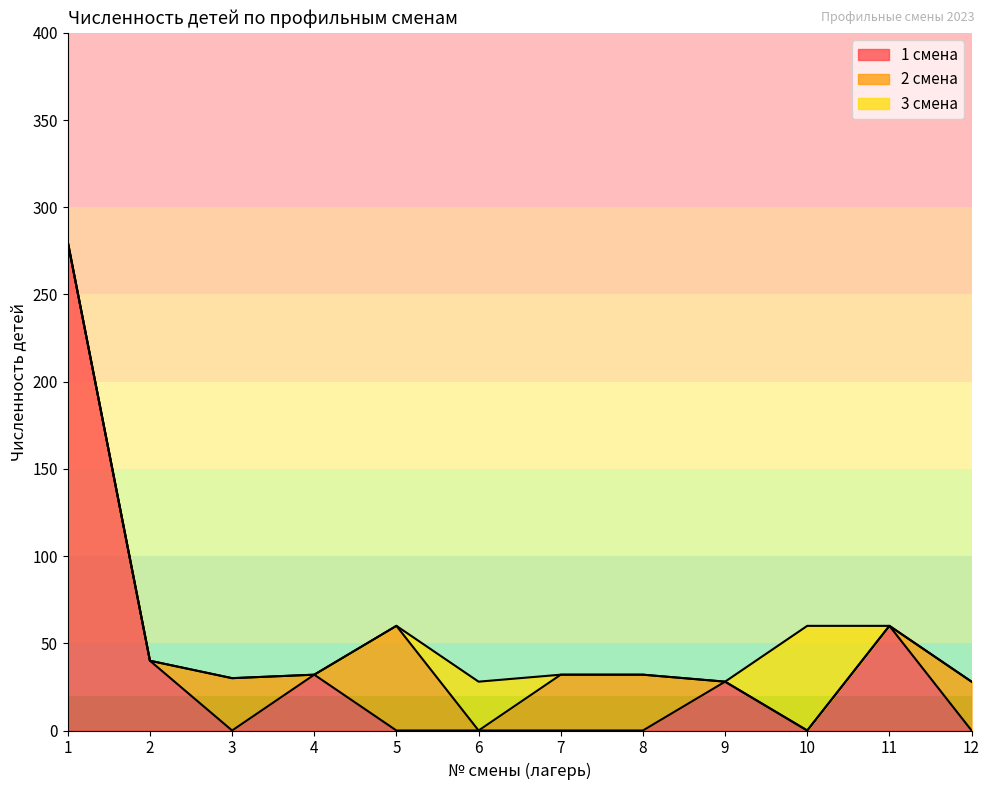

Count the number of categories in the chart.

12